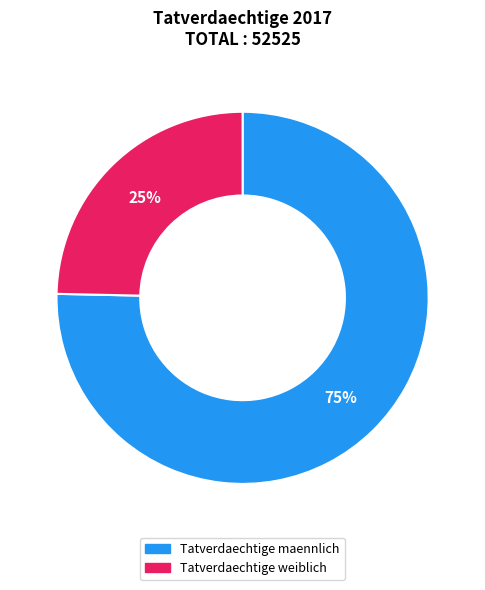

Rank the categories by value from lowest to highest.

Tatverdaechtige weiblich, Tatverdaechtige maennlich